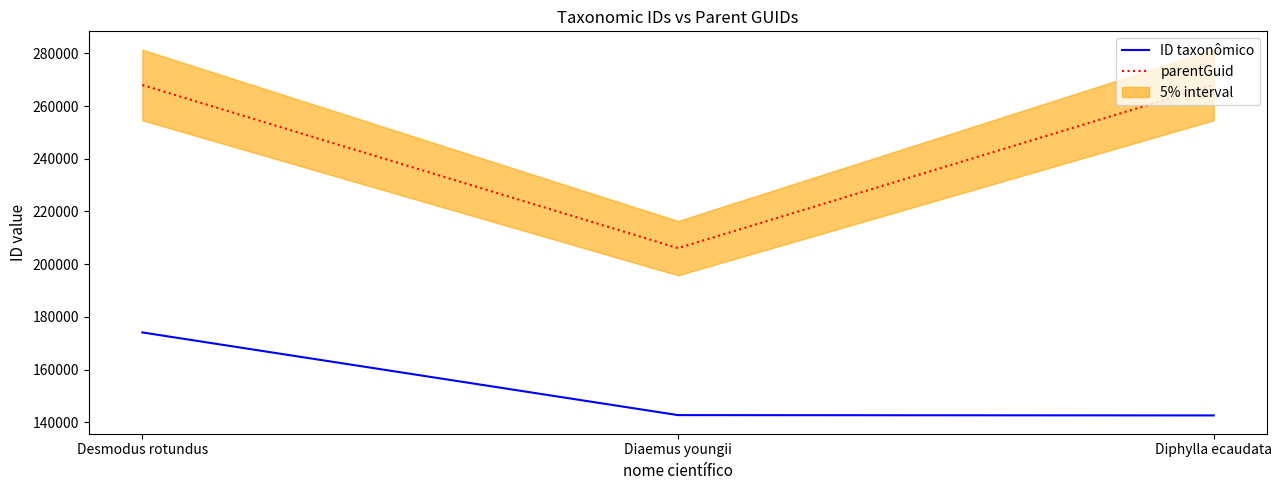

Which category has the highest value in the parentGuid series?

Diphylla ecaudata